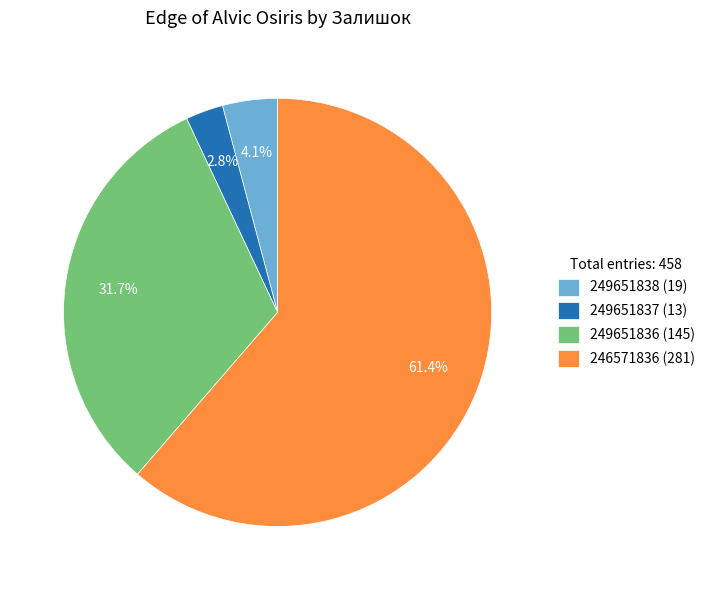

How many segments does this pie chart have?

4